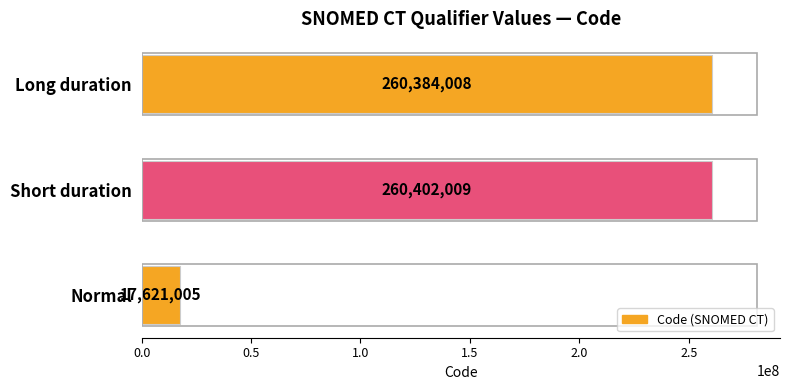

Rank the categories by value from highest to lowest.

Short duration, Long duration, Normal